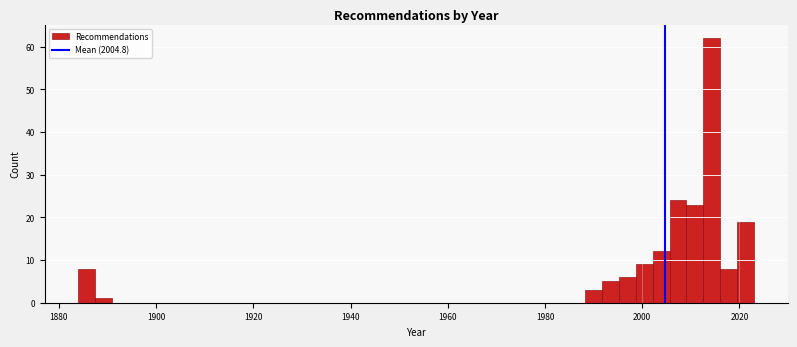

Read against the x-axis, roughly where is the centre of the tallest bar?

2014